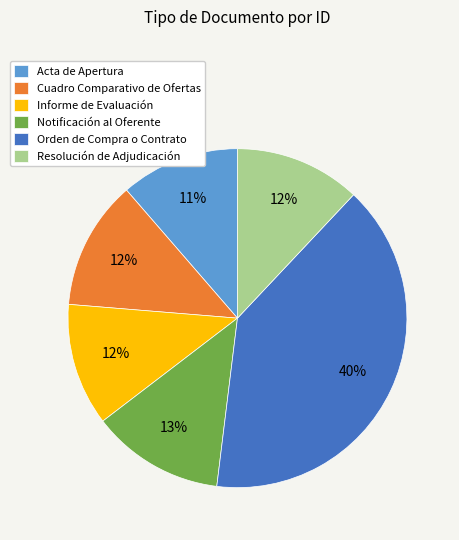

Which has a higher value, Acta de Apertura or Resolución de Adjudicación?

Resolución de Adjudicación